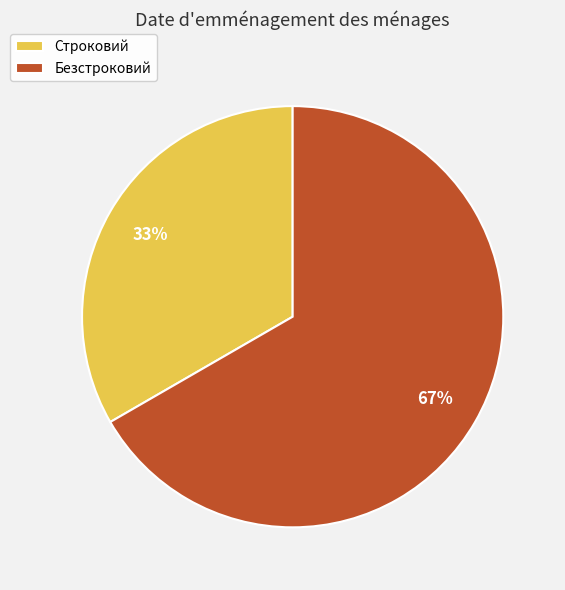

To the nearest percent, what portion does Строковий represent?

33%